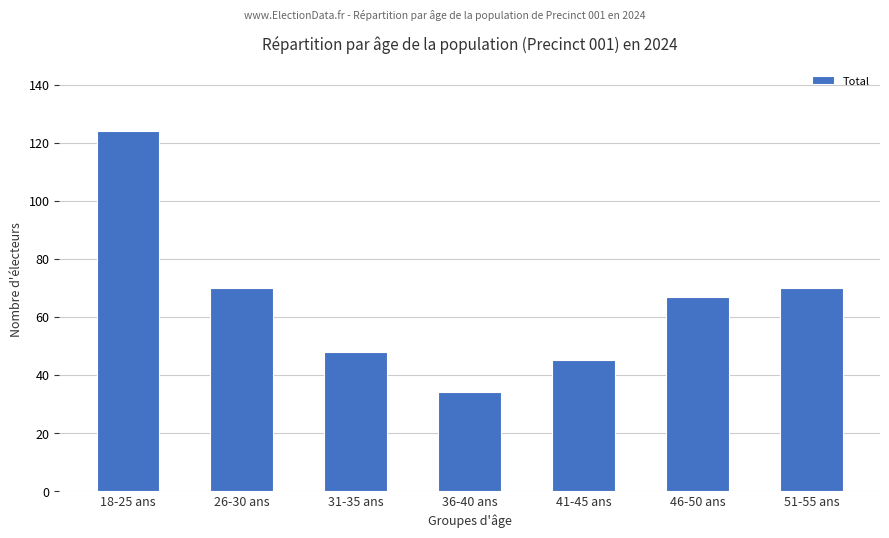

How many series are shown in this chart?

1